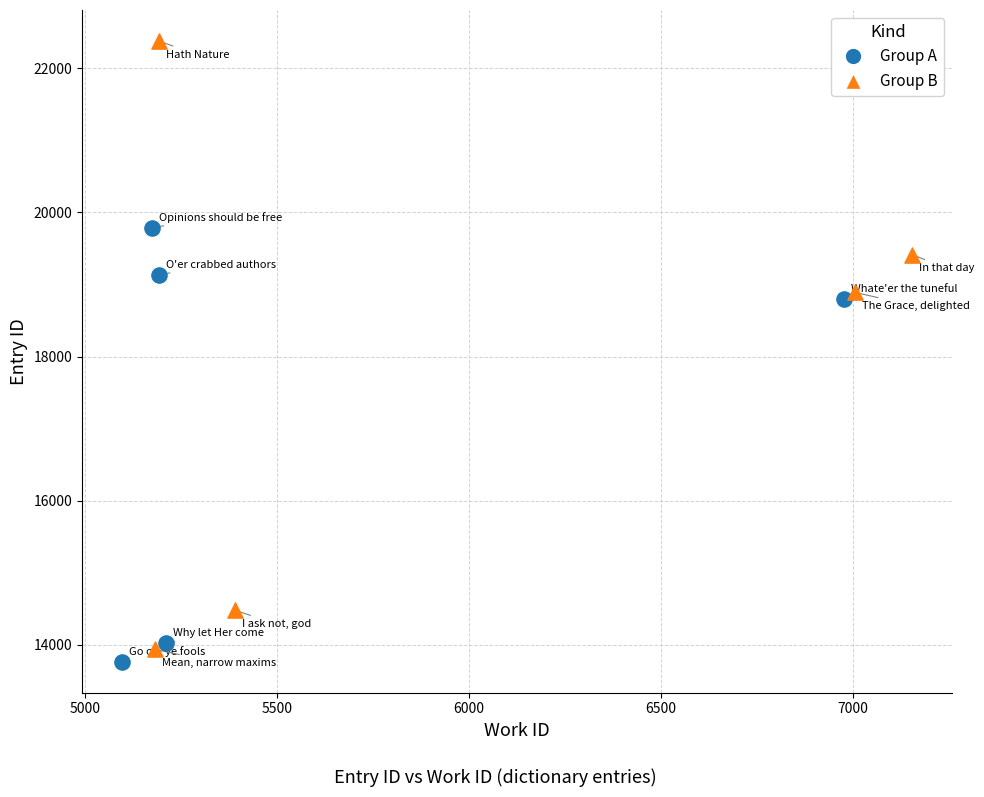

Which series contains the highest Y value?

Group B